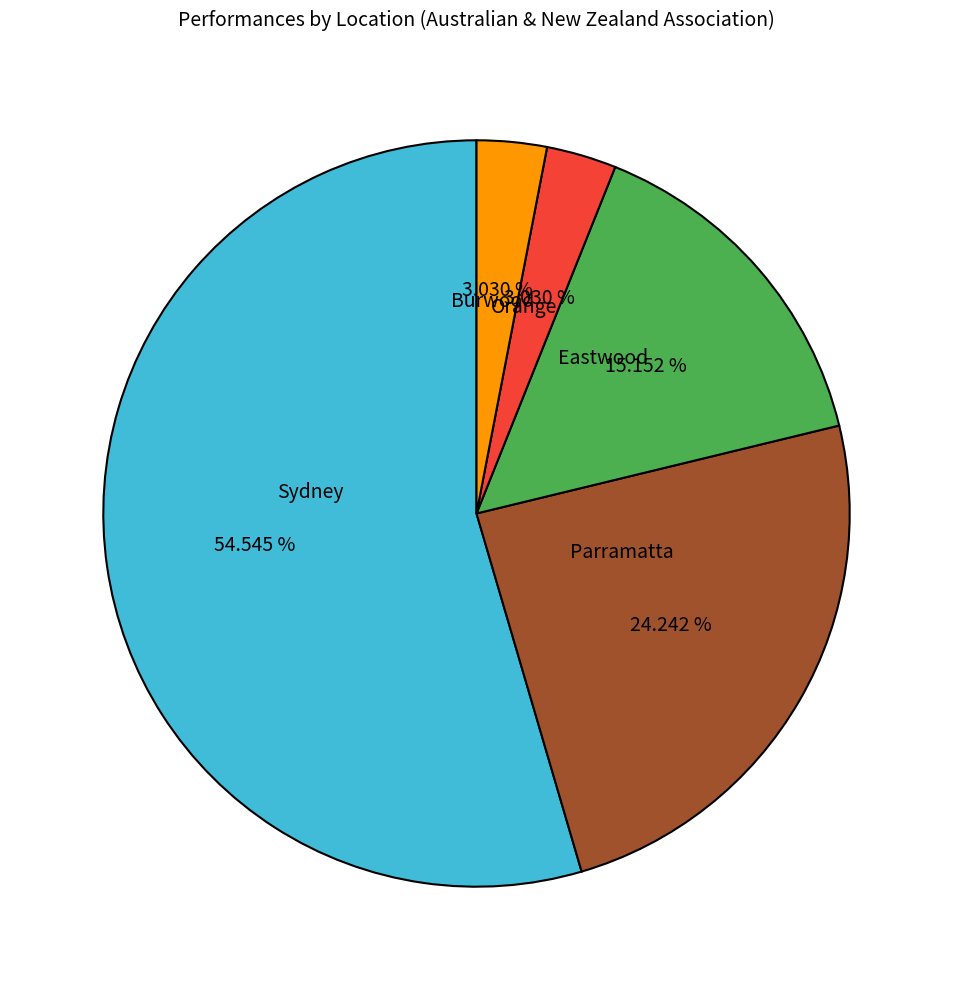

To the nearest percent, what portion does Parramatta represent?

24%